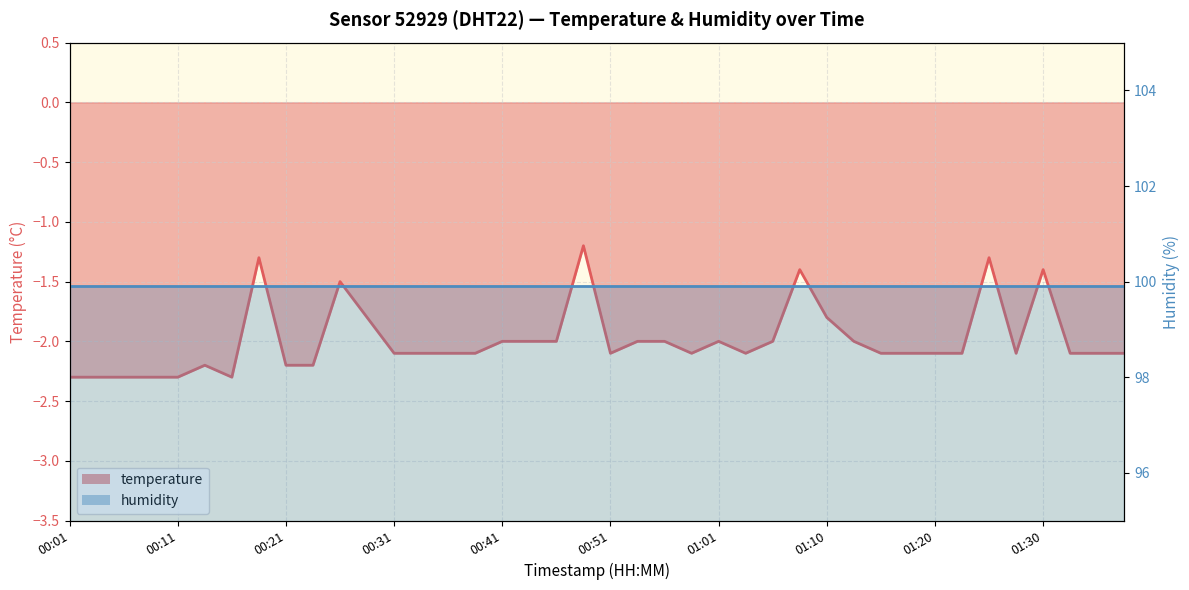

Count the number of categories in the chart.

40